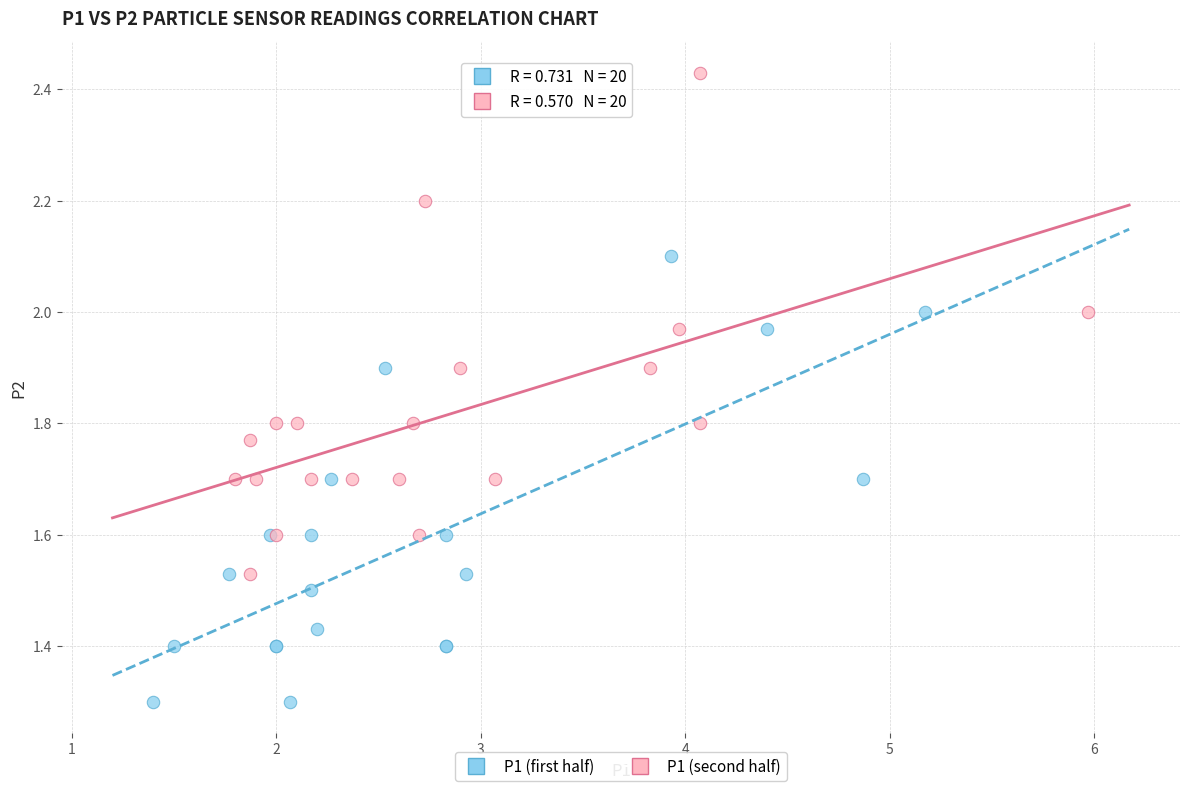

Which series has the widest spread of Y values?

P1 (second half)